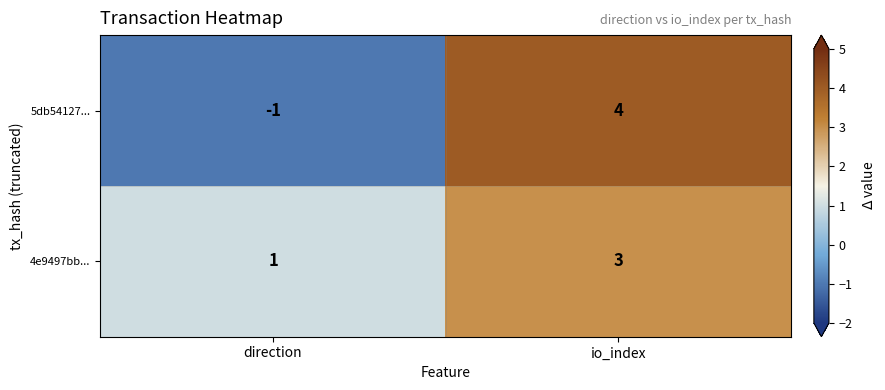

Which series has the widest spread of values?

5db54127...